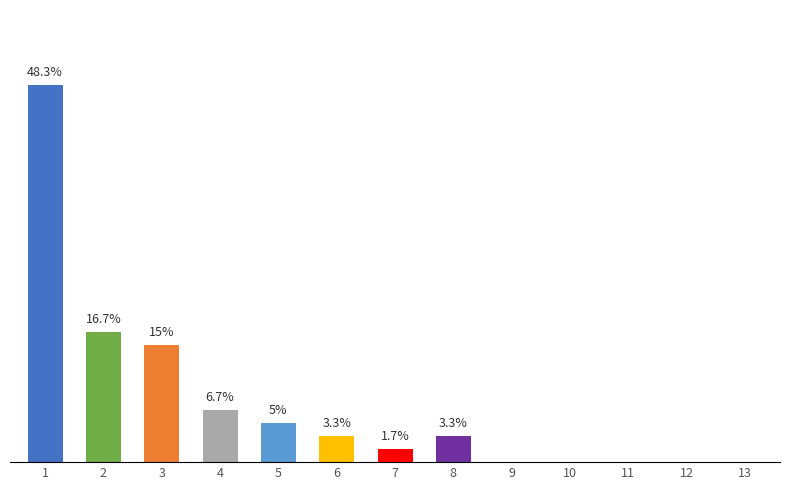

At which label is the value closest to 24?

2